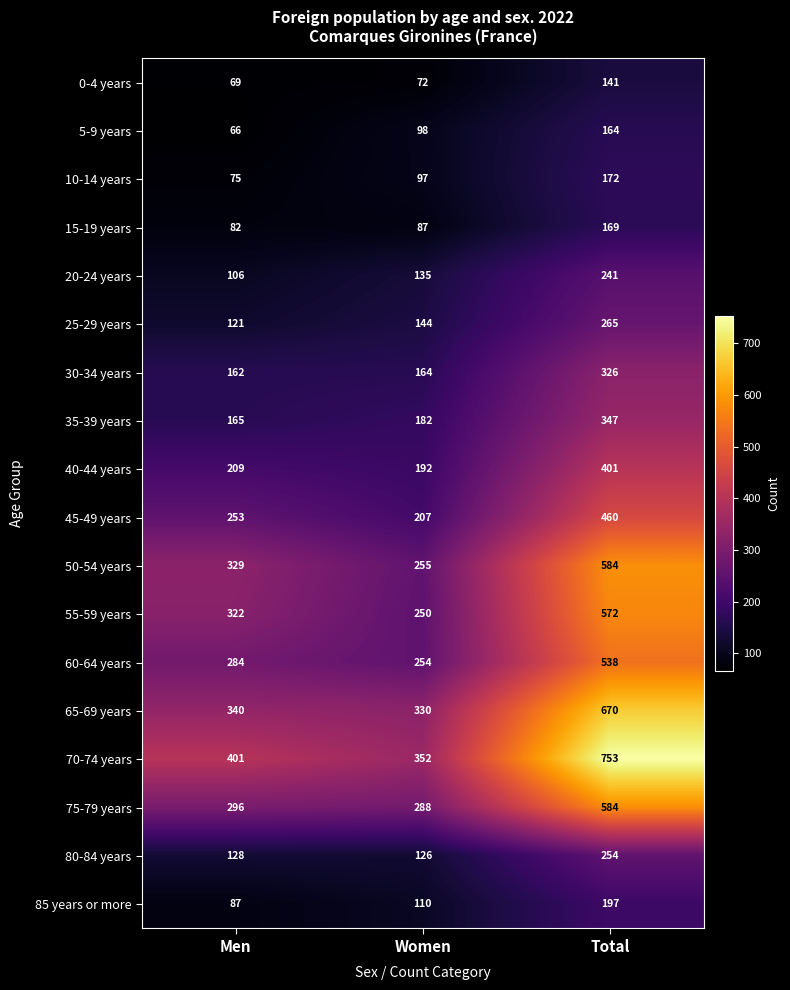

The 40-44 years series shows 209 at Men. True or false?

True